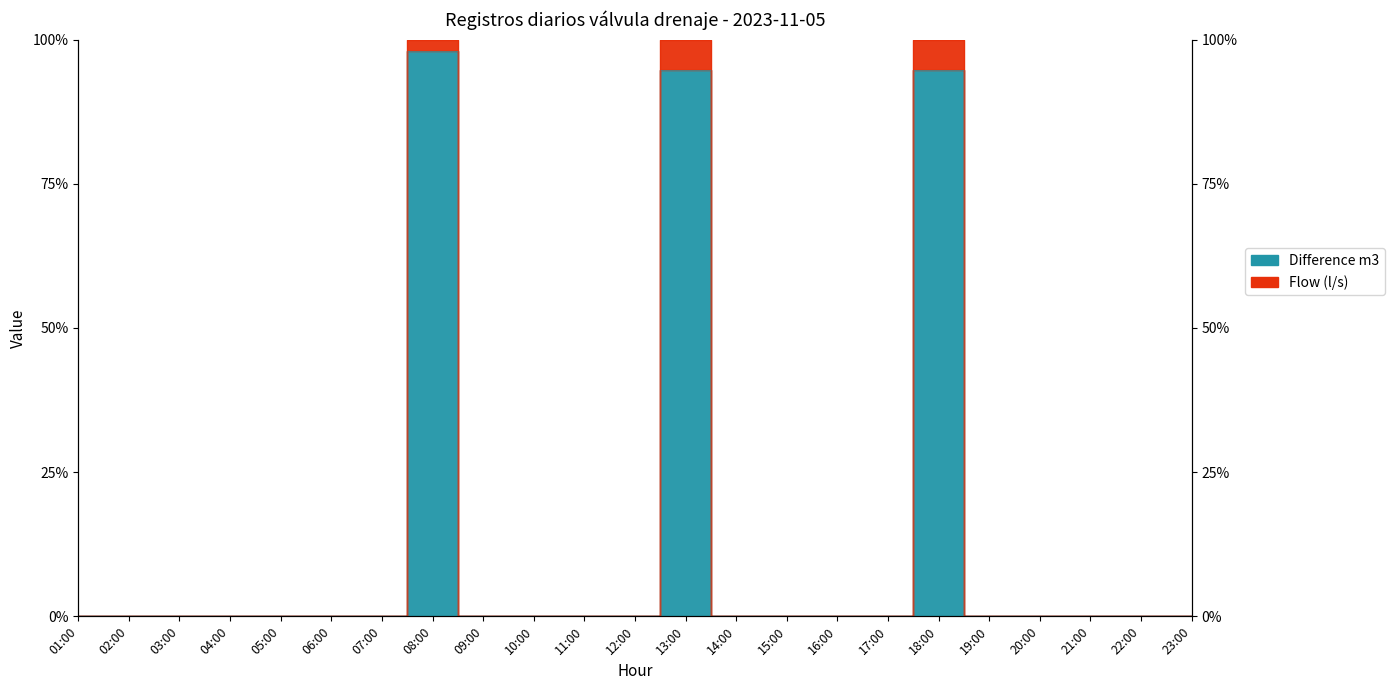

What is the sum of all values?

300.0